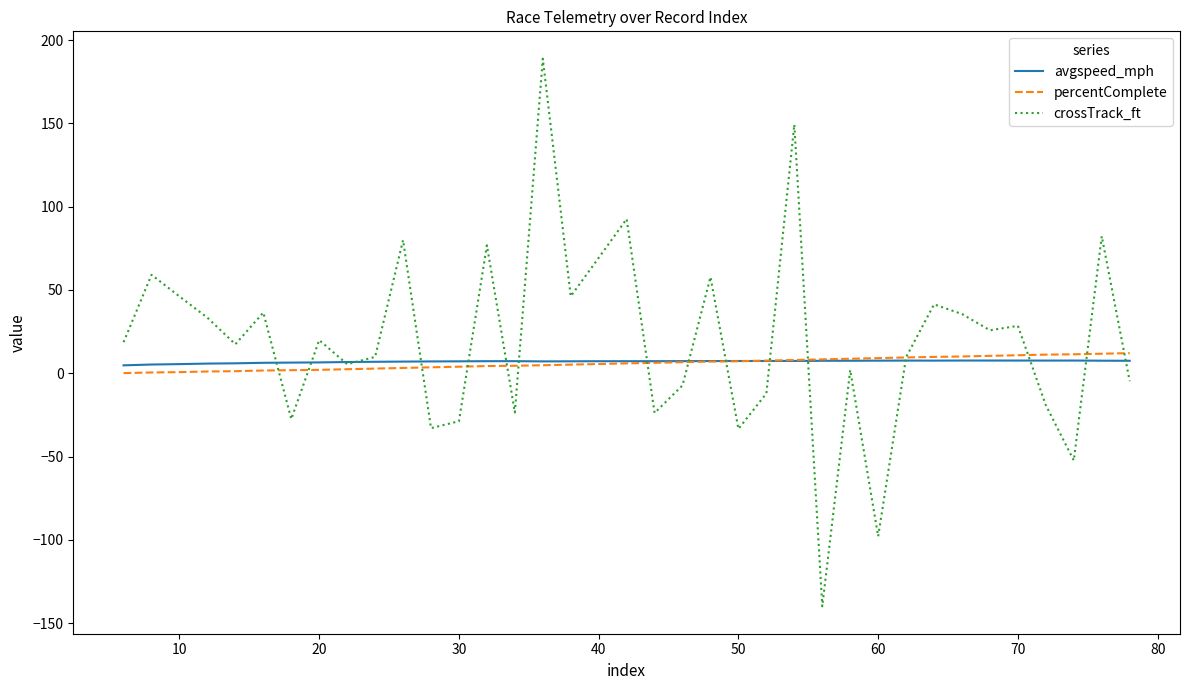

Which series ends up on top after the final intersection of crossTrack_ft and avgspeed_mph?

avgspeed_mph